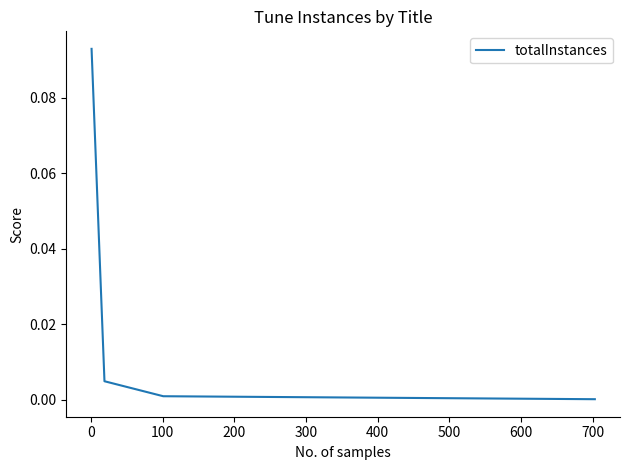

True or false: there are more than 2 points higher than both neighbors.

False